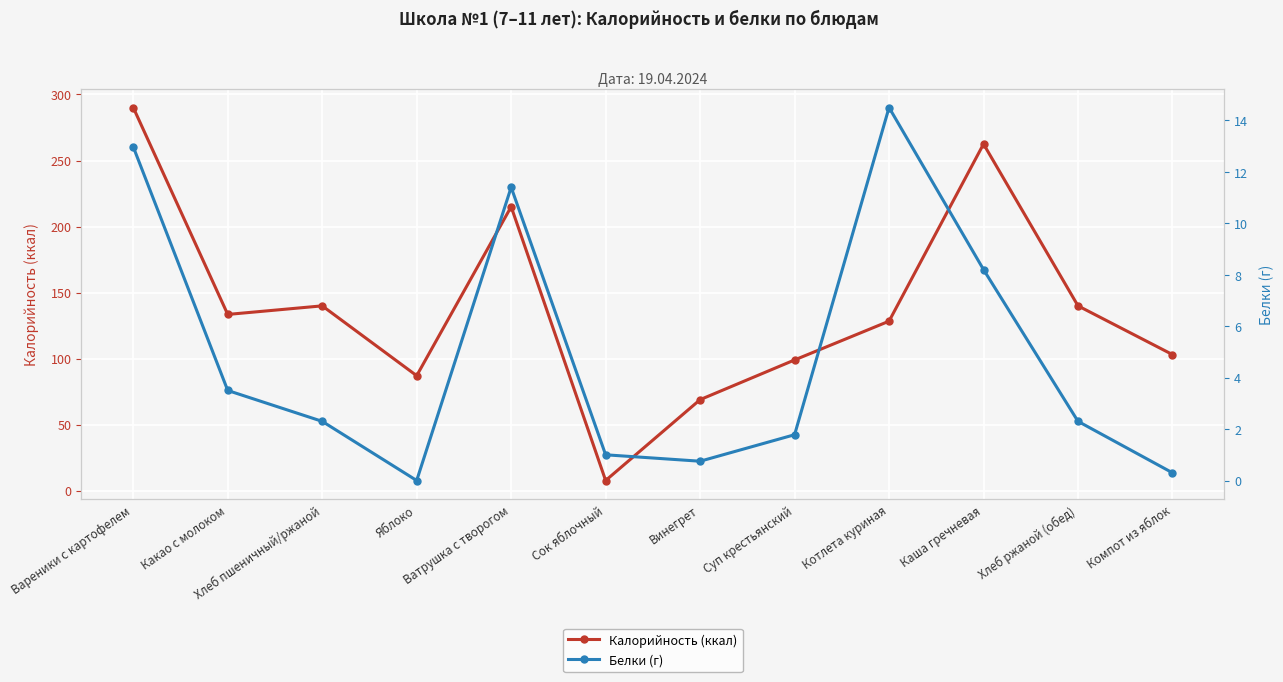

What position from the left is Хлеб ржаной (обед)?

11